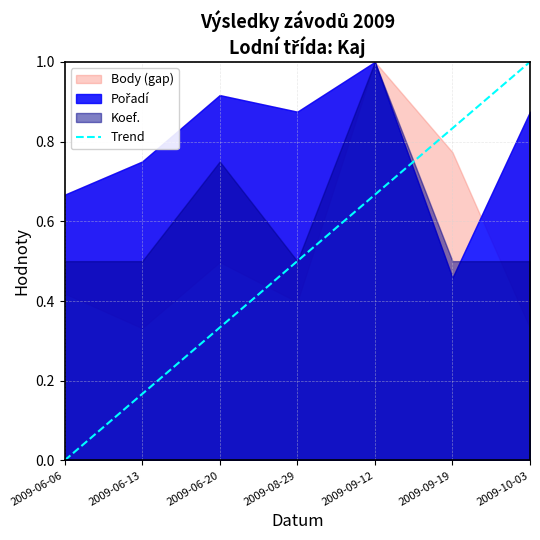

What is the label of the 5th point from the right?

2009-06-20